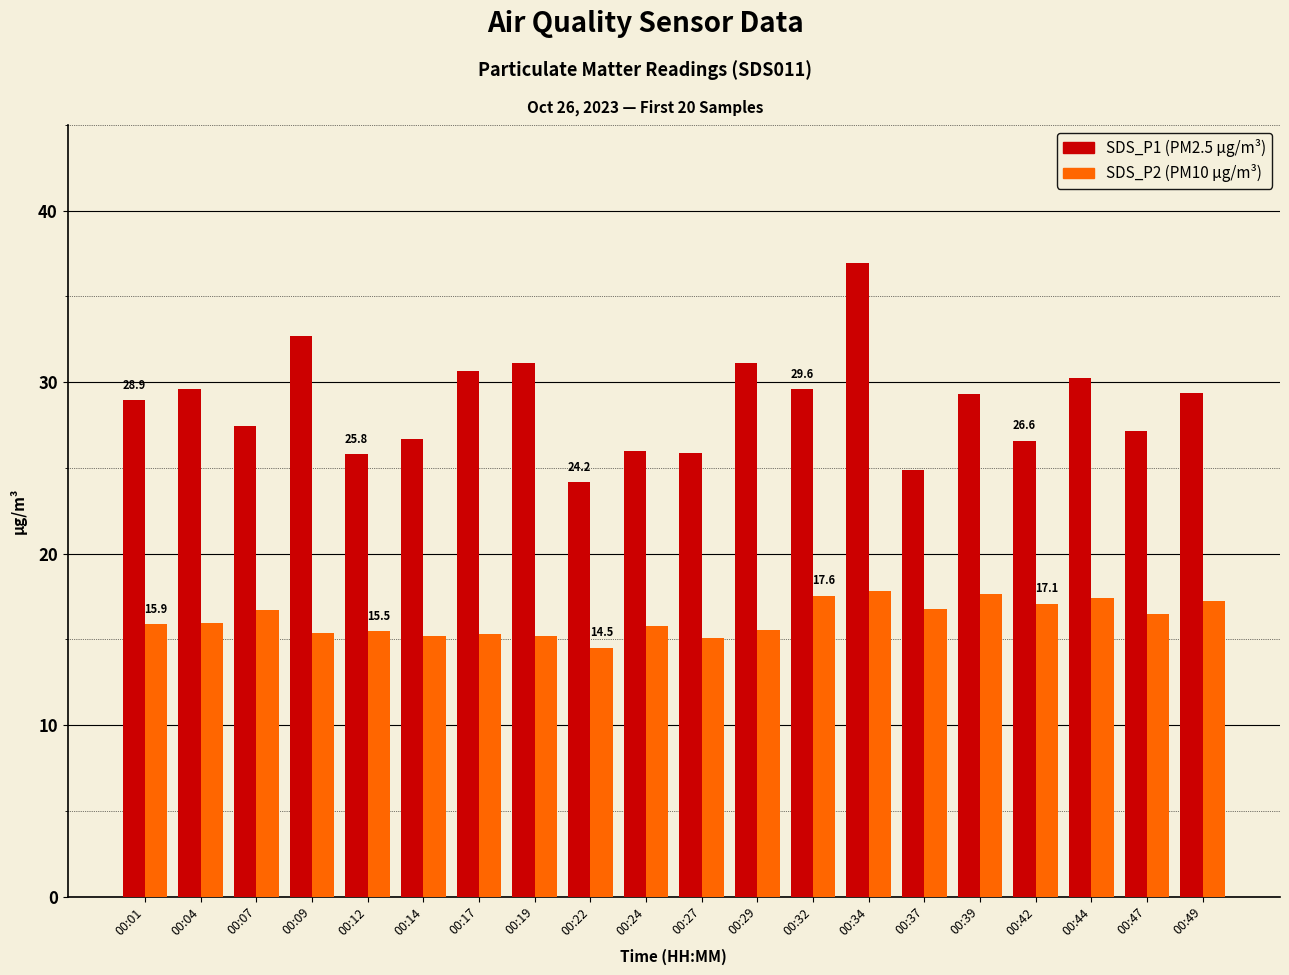

What is the total value across all series at 00:49?

46.6